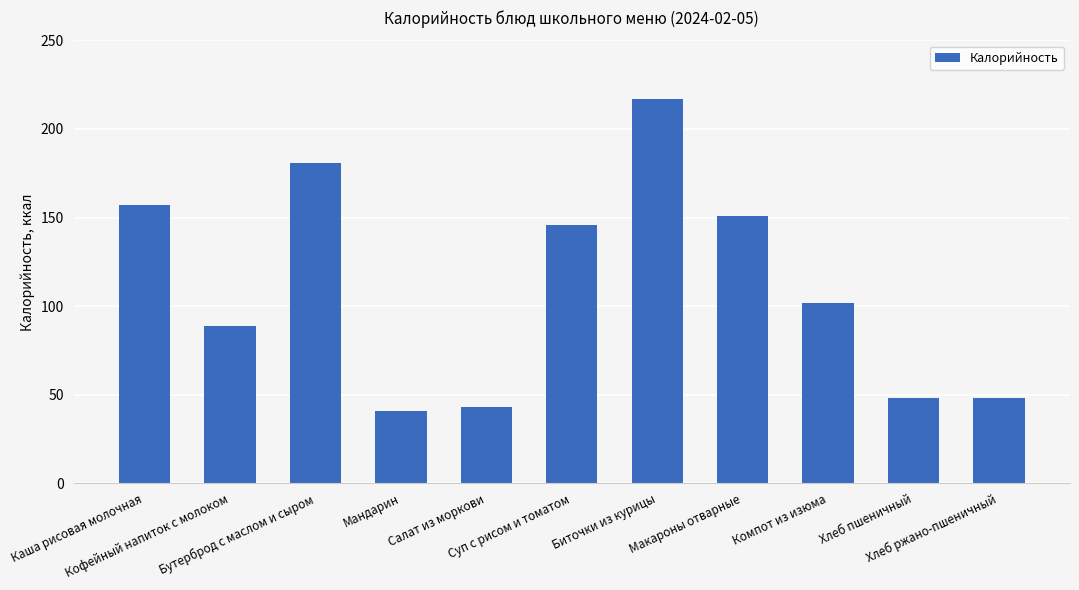

What is the difference between the second highest and minimum values?

140